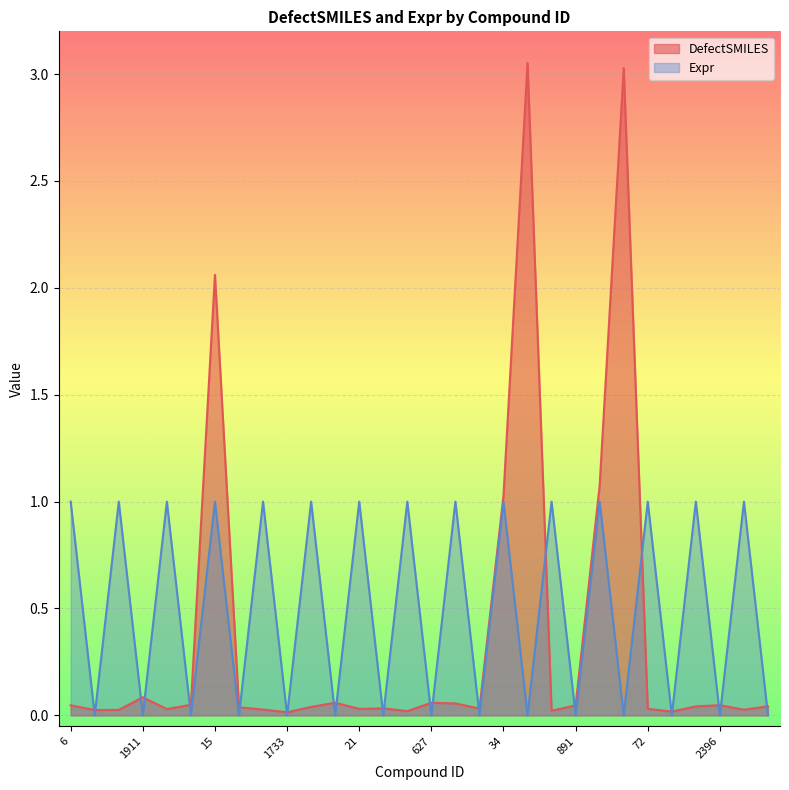

How many times do DefectSMILES and Expr cross each other?

23